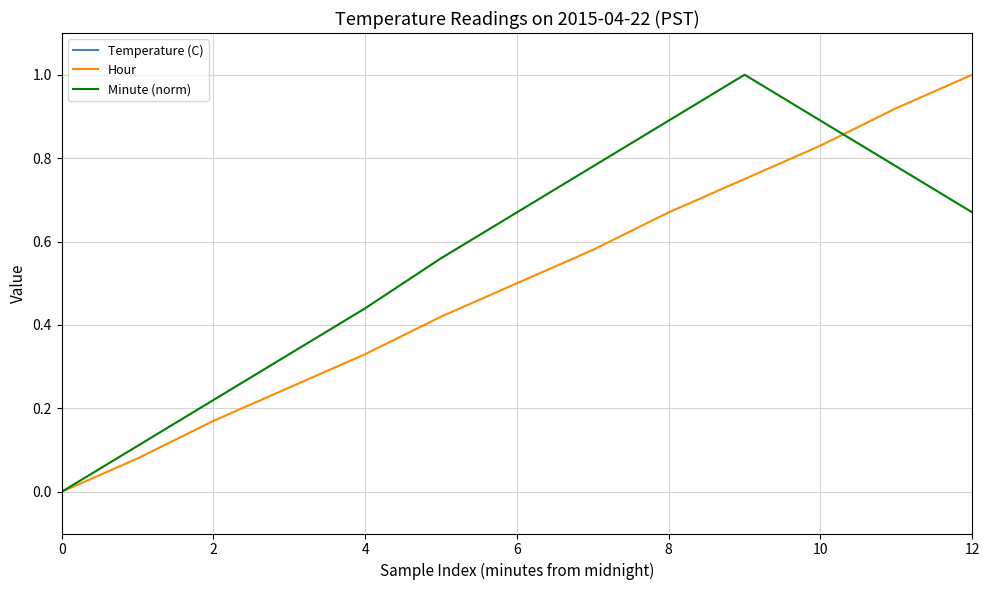

What is the difference between the second highest and second lowest values in the Hour series?

0.8